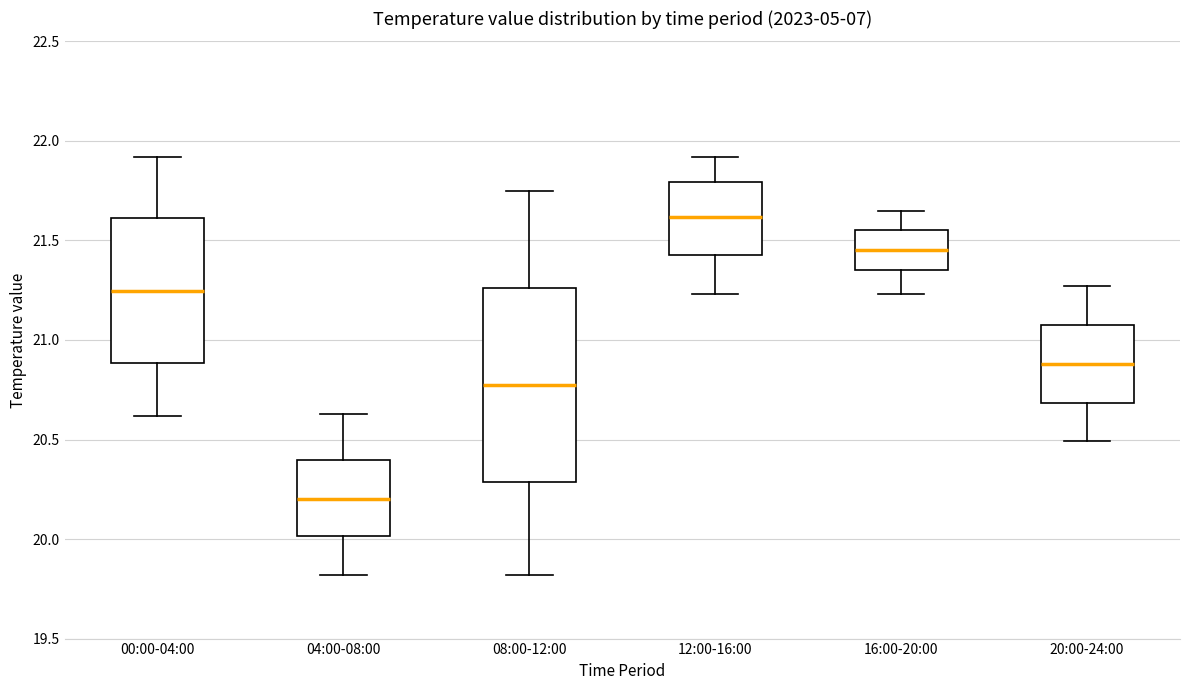

Which box's median line is the highest?

12:00-16:00